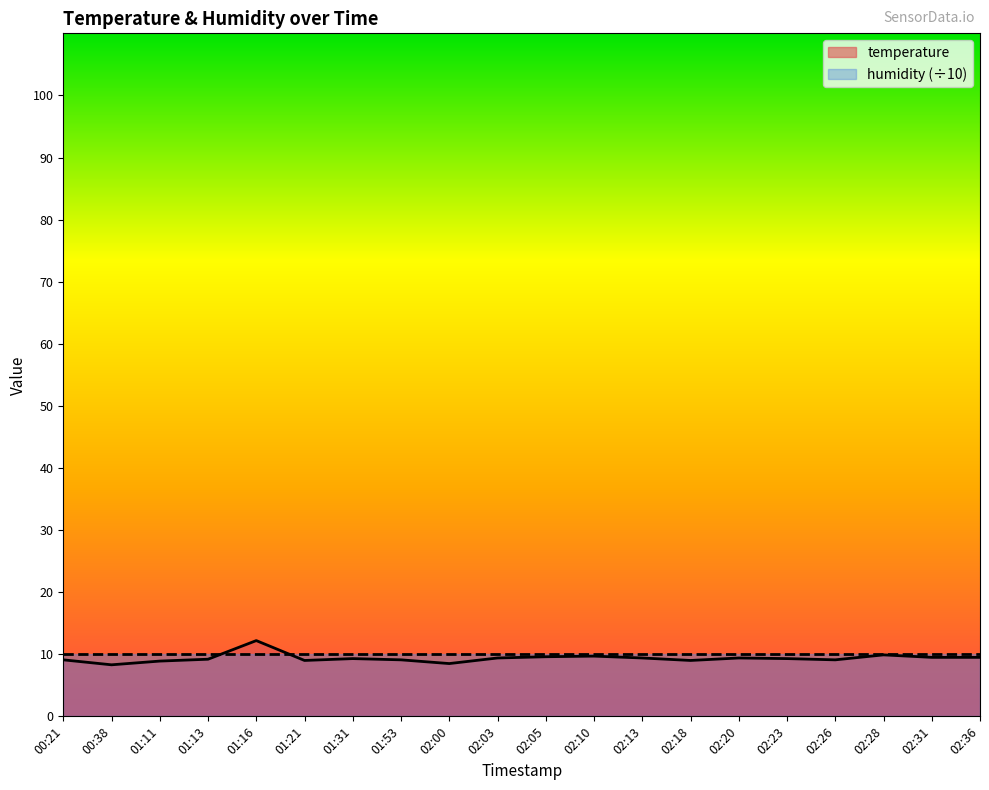

True or false: the data shows 8.9 at 01:11.

True